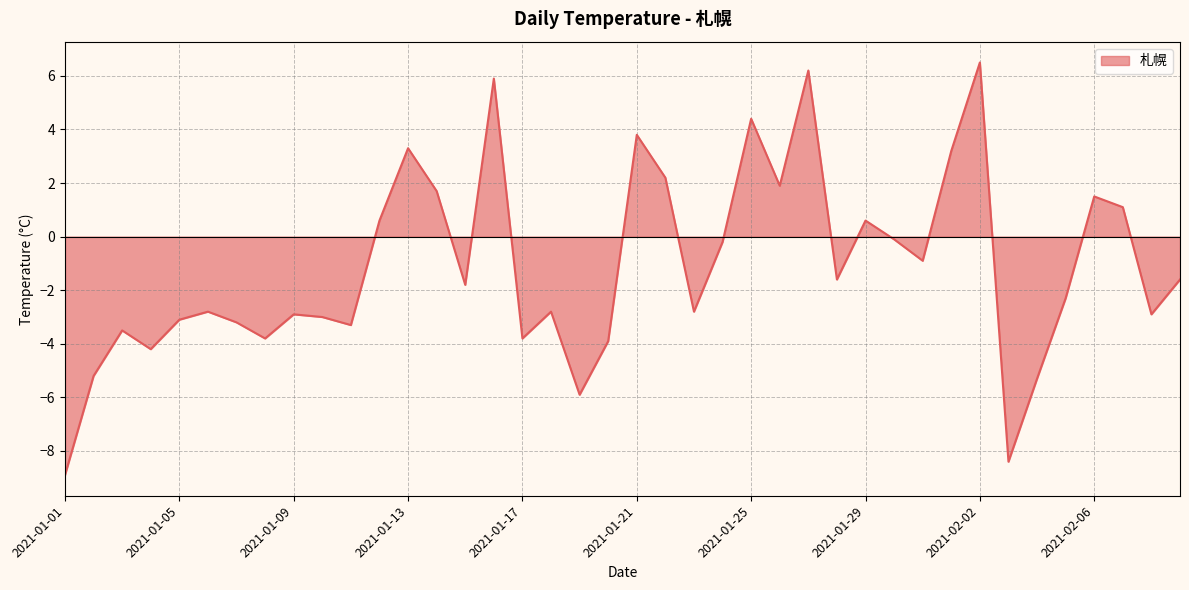

What is the difference between the maximum and minimum values?

15.4